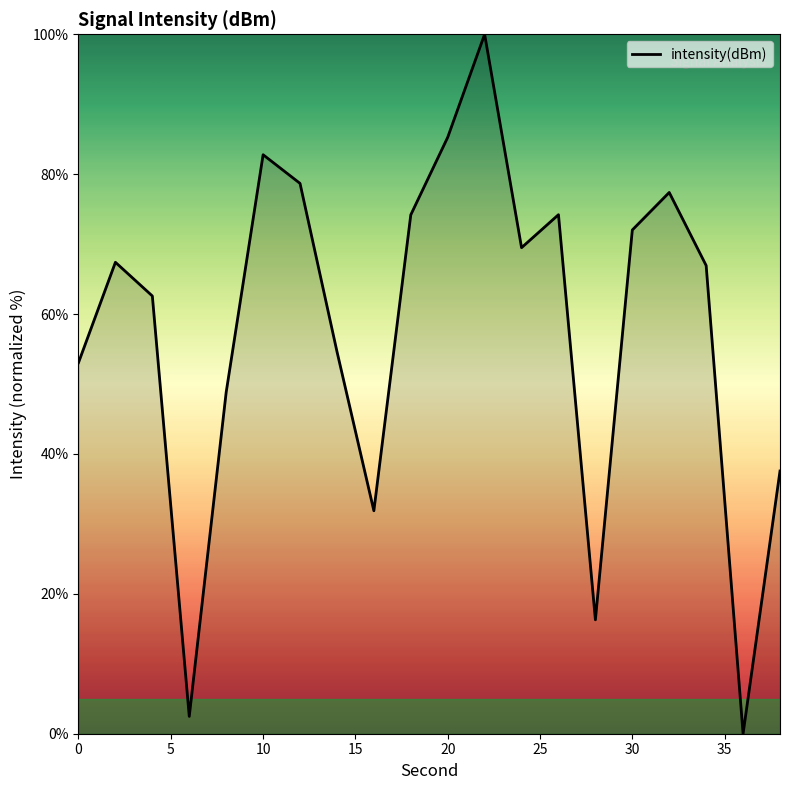

What is the greatest value displayed?

100.0